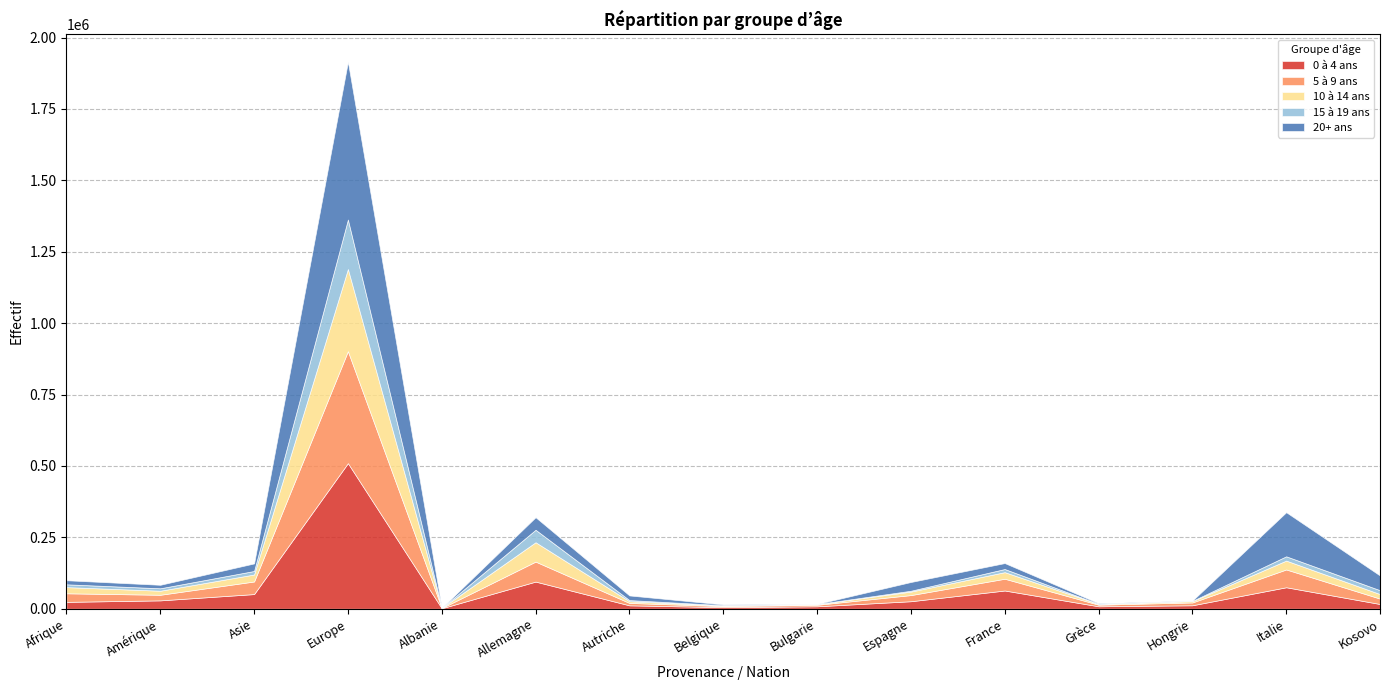

What is the smallest value displayed?

128